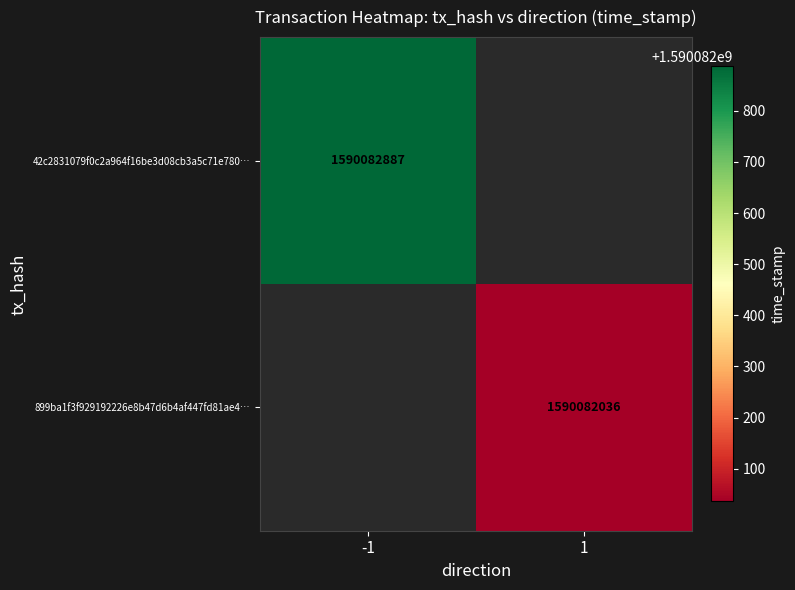

The 899ba1f3f929192226e8b47d6b4af447fd81ae4 series shows 1590082036 at 1. True or false?

True